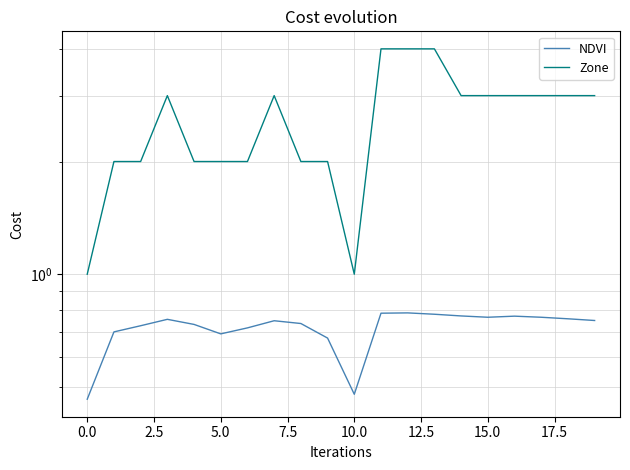

True or false: NDVI has a value of 1.3 at 12.5.

False